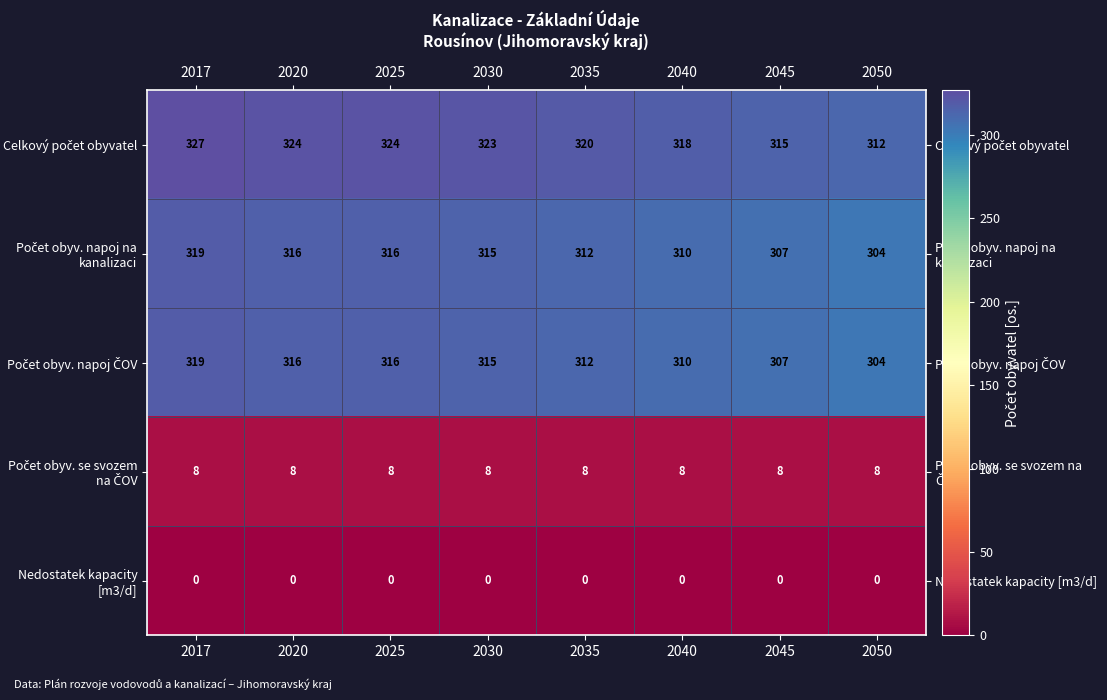

At how many categories does at least one series exceed 237?

8